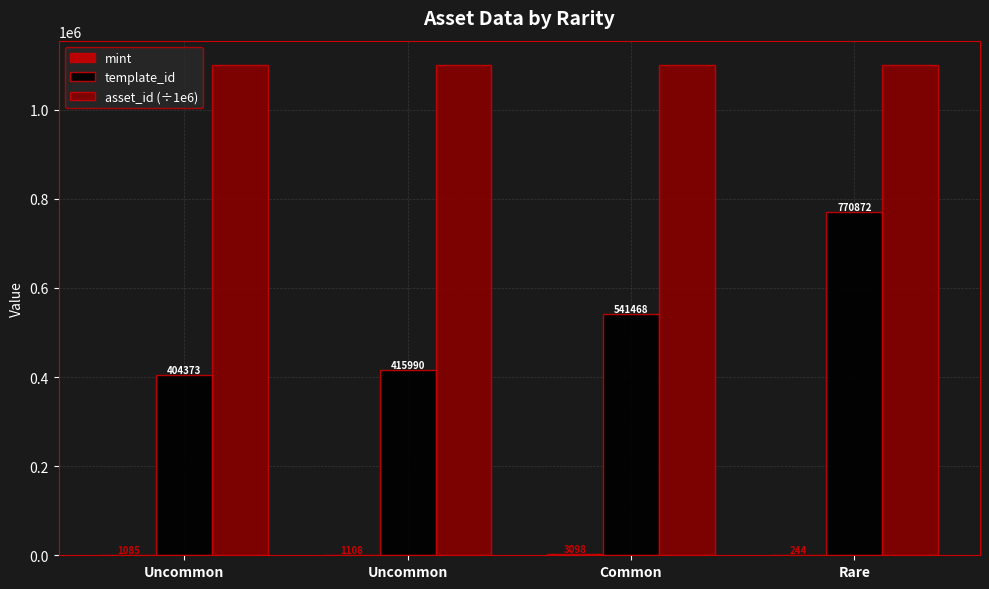

How many data points does each series have?

4